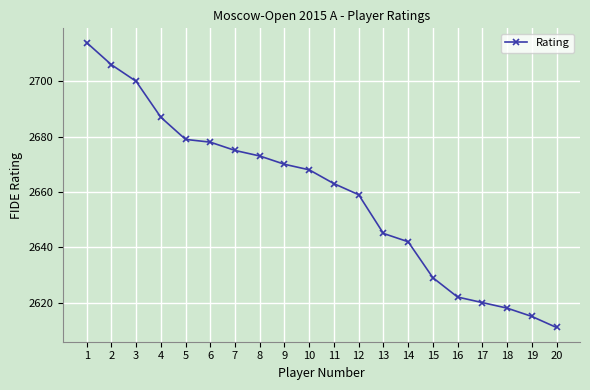

Does the chart display data point markers on the line(s)?

Yes